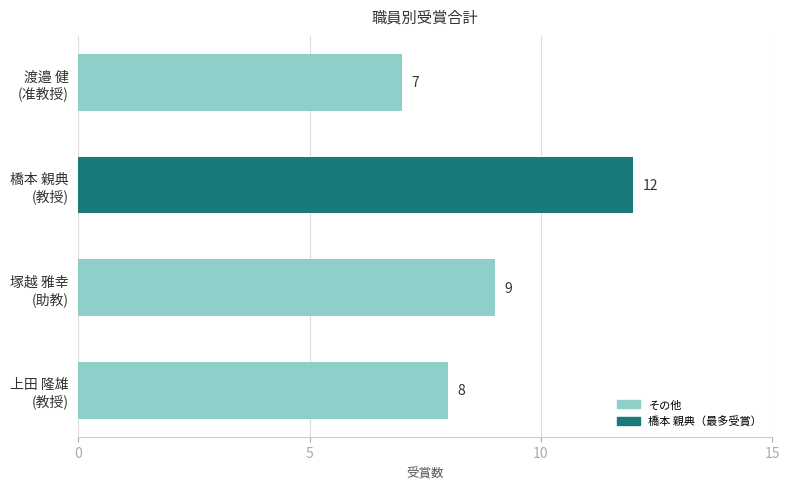

What is the average value?

9